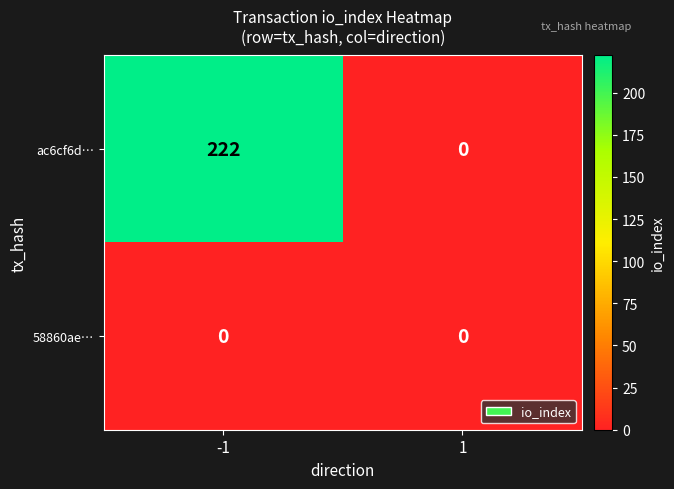

Reading left to right, transcribe all the data shown in this chart.

ac6cf6d…: 222	0
58860ae…: 0	0